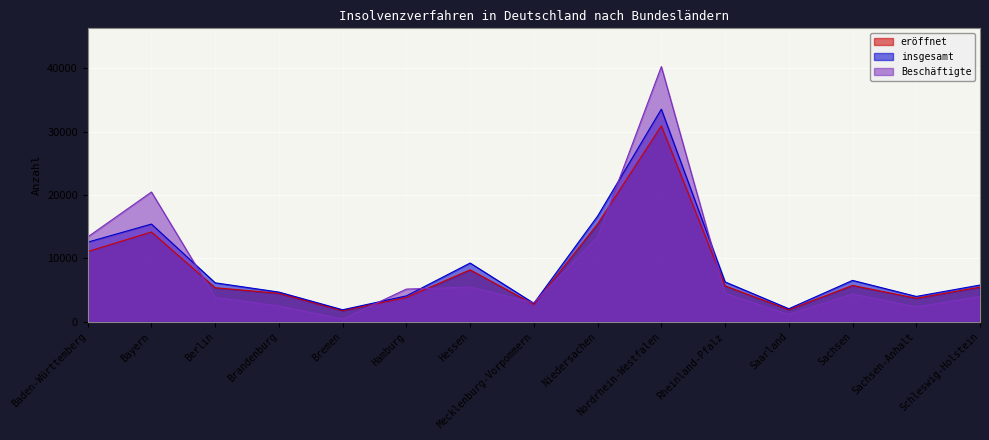

True or false: insgesamt and Beschäftigte cross at least once.

True